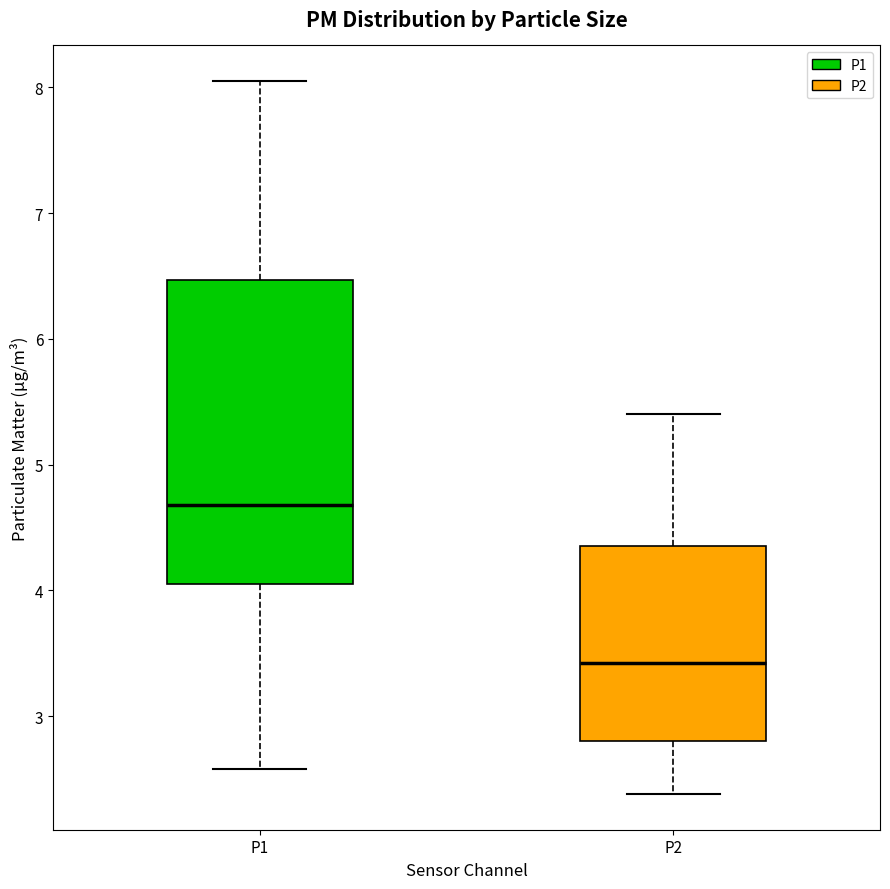

Reading left to right, read every box against the y-axis: the position of its median line, the range the box covers, and the ends of its whiskers. The values are not printed on the chart, so give them approximately, as read against the axis.

P1: median 4.7, box 4.1 to 6.5, whiskers 2.6 to 8.1
P2: median 3.4, box 2.8 to 4.4, whiskers 2.4 to 5.4